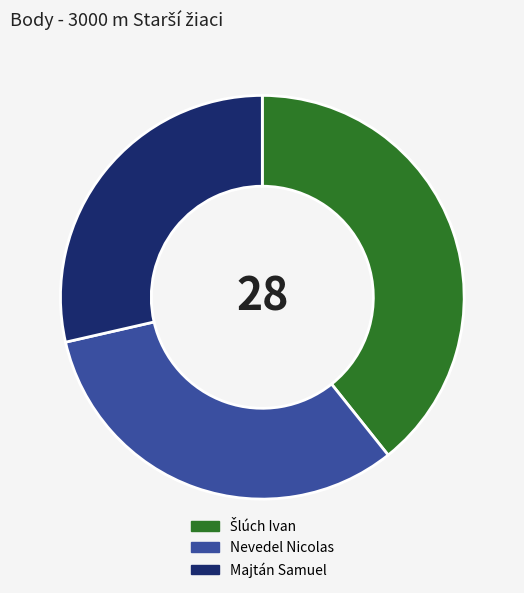

Does Nevedel Nicolas represent more than half of the total?

No